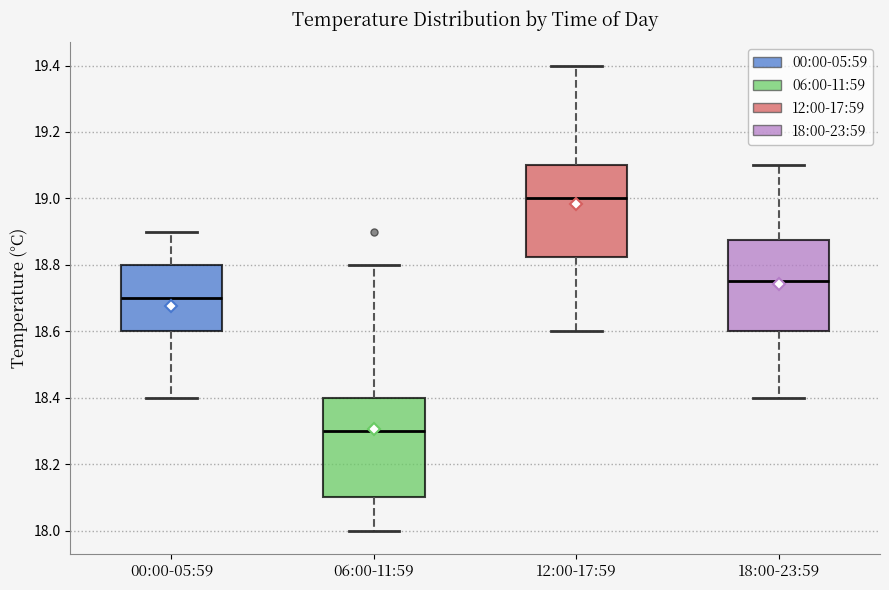

Which box's median line is the lowest?

06:00-11:59